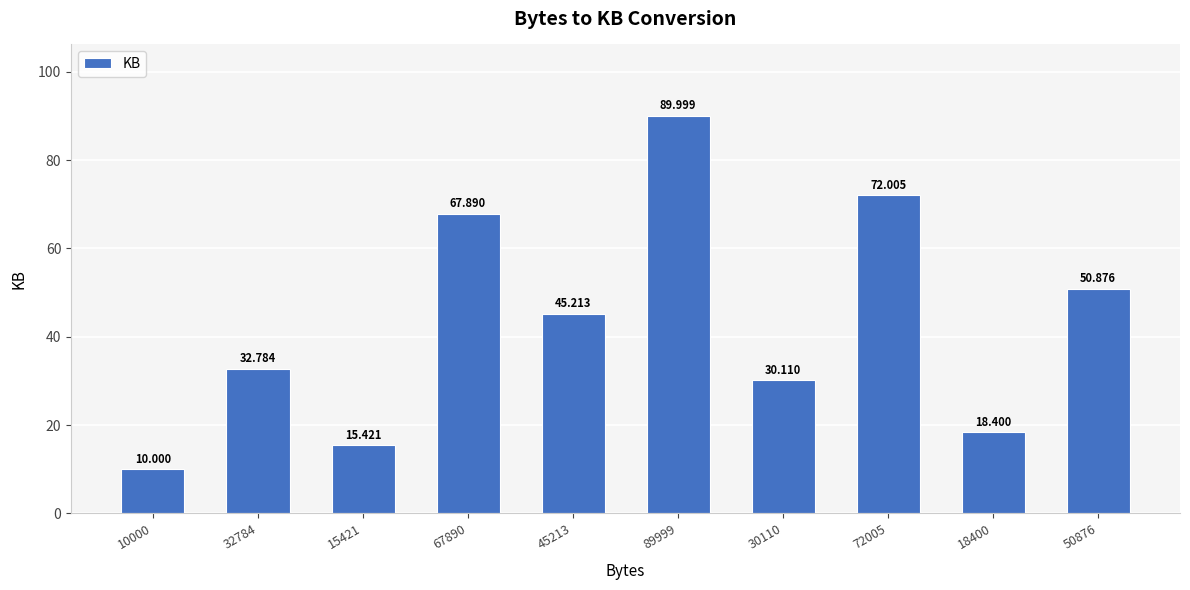

Reading right to left, list all the values displayed in this chart.

50876=50.9	18400=18.4	72005=72.0	30110=30.1	89999=90.0	45213=45.2	67890=67.9	15421=15.4	32784=32.8	10000=10.0